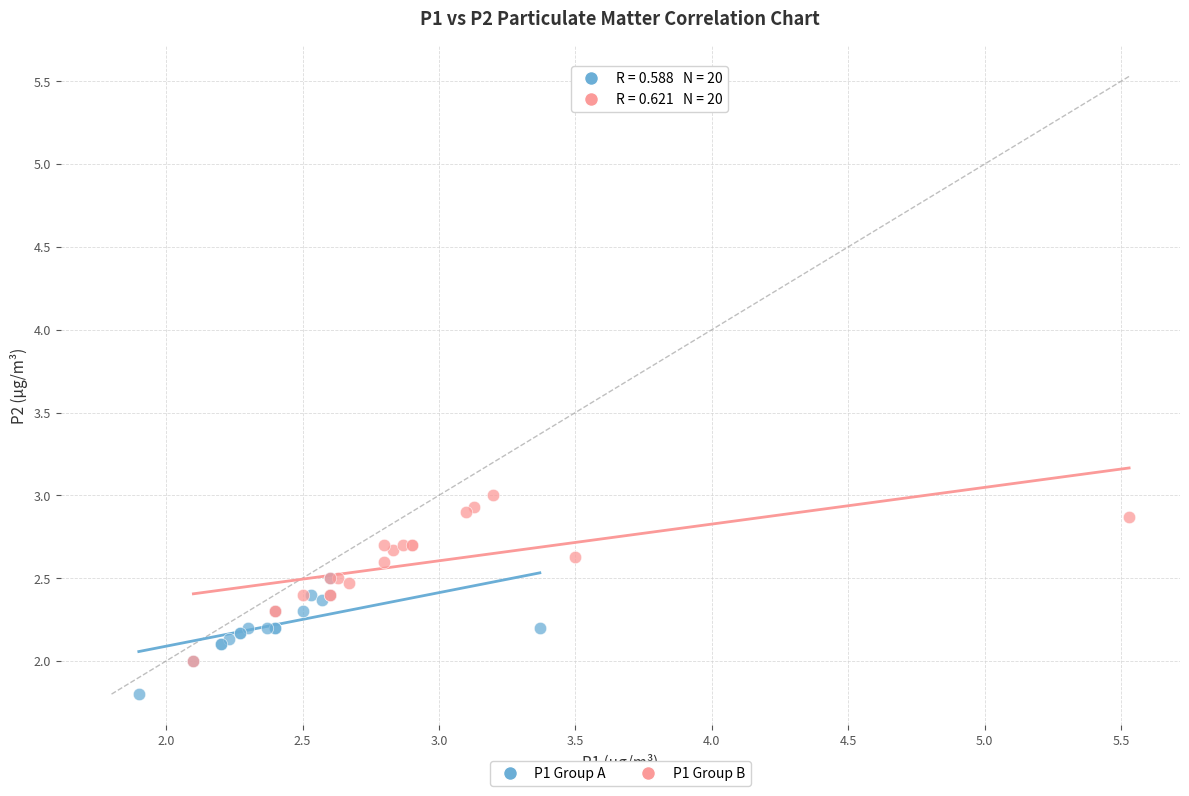

Which series reaches the maximum Y coordinate?

P1 Group B